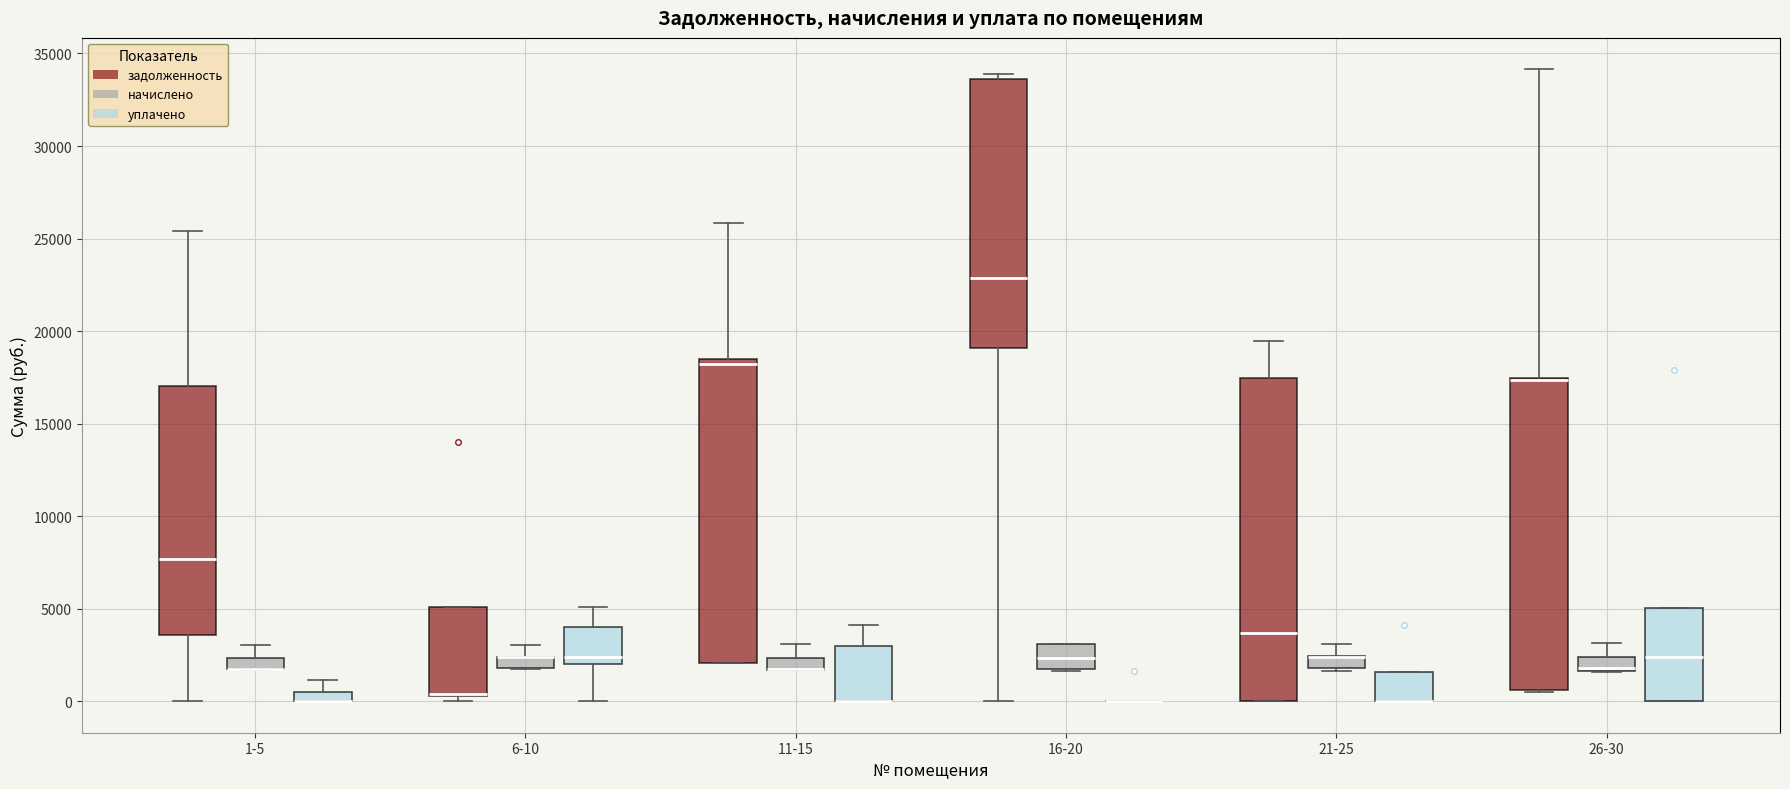

Where is the upper edge of the box for 26-30 (начислено) on the y-axis? The values are not printed on the chart, so give them approximately, as read against the axis.

2500